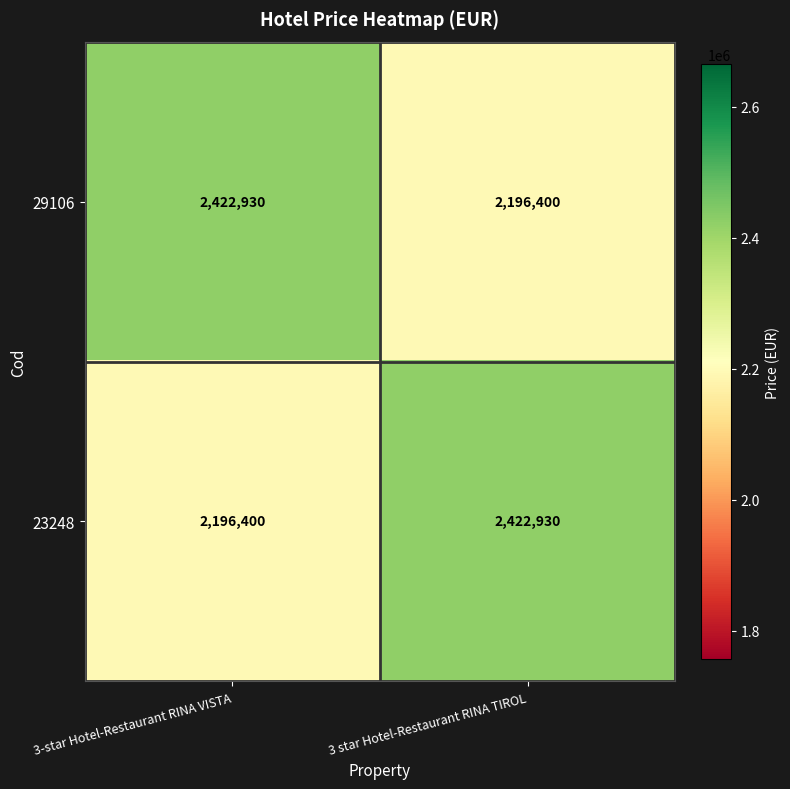

What is the difference between the highest and lowest values at 3-star Hotel-Restaurant RINA VISTA?

226530